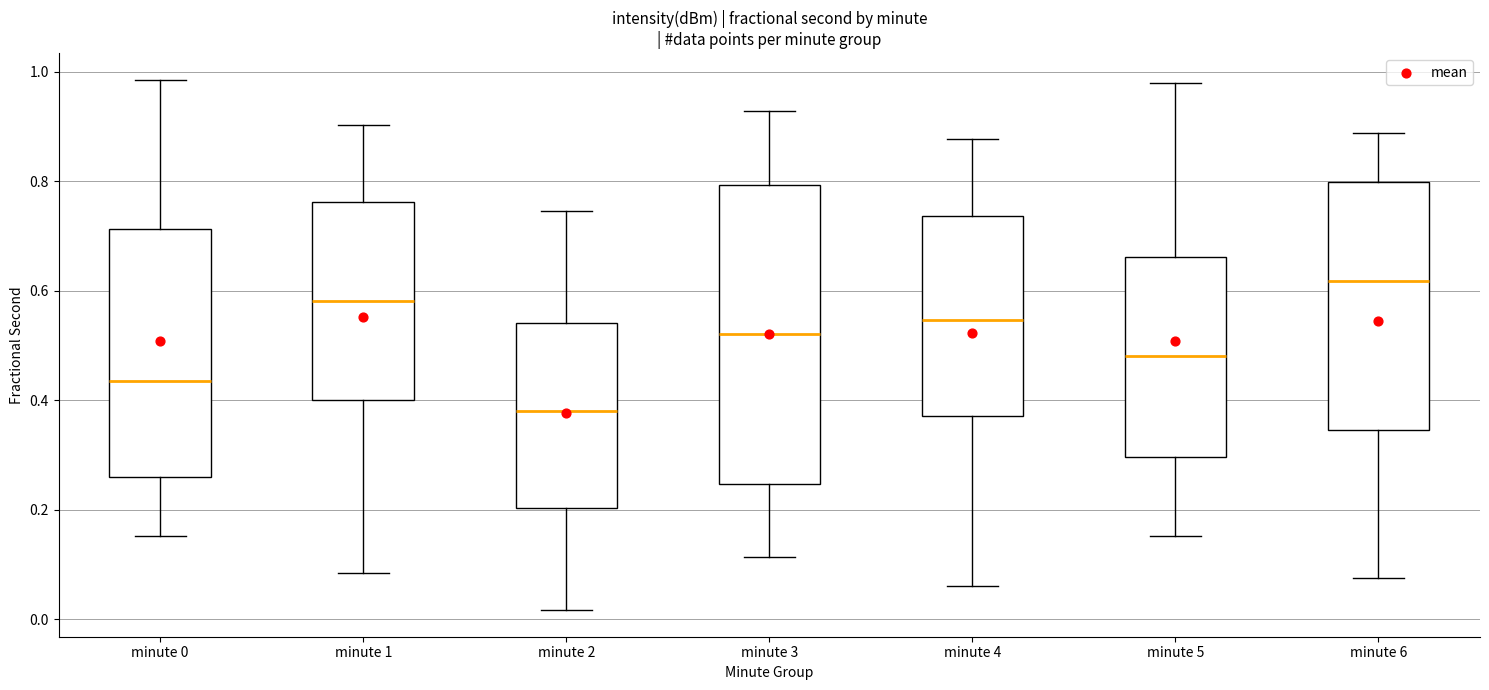

Where is the lower edge of the box for minute 0 on the y-axis? The values are not printed on the chart, so give them approximately, as read against the axis.

0.26